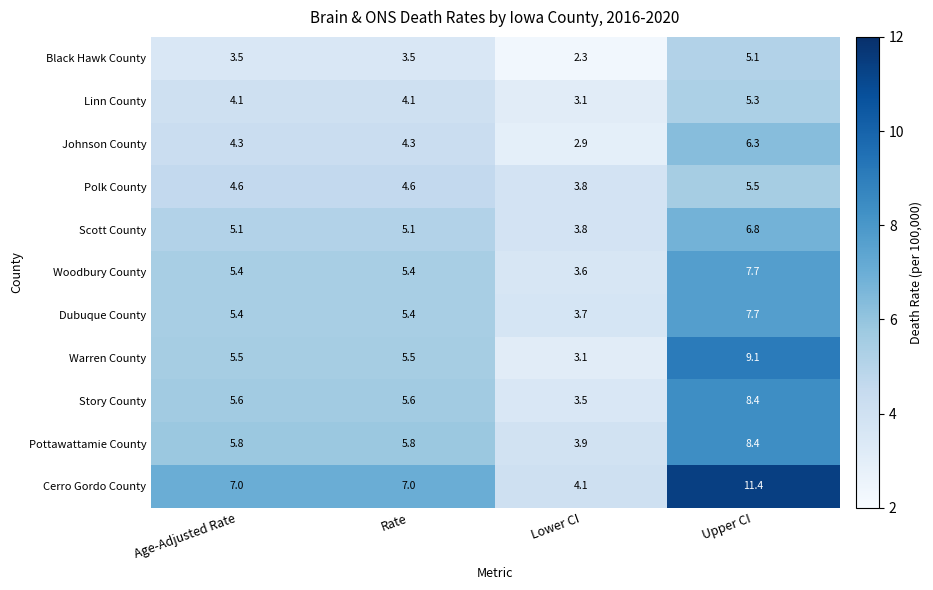

What is the sum of all Pottawattamie County values?

23.9